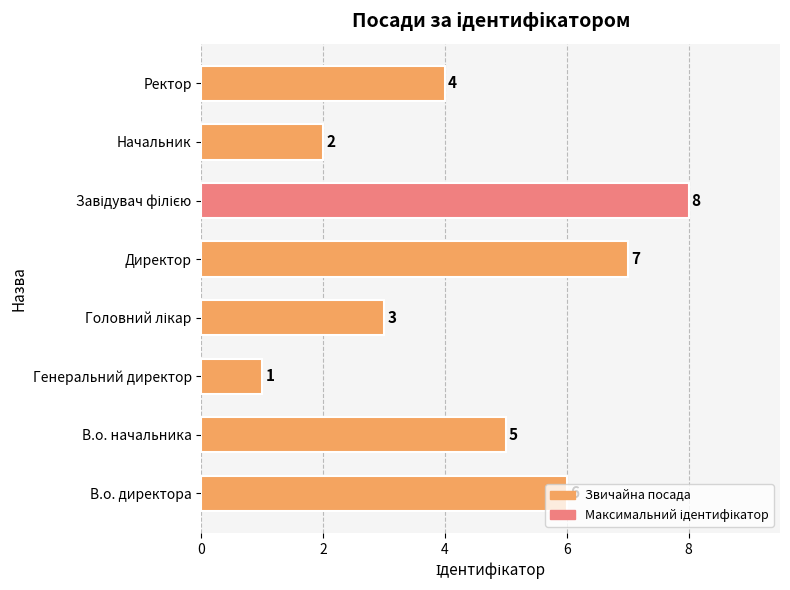

Between В.о. директора and Генеральний директор, which is larger?

В.о. директора